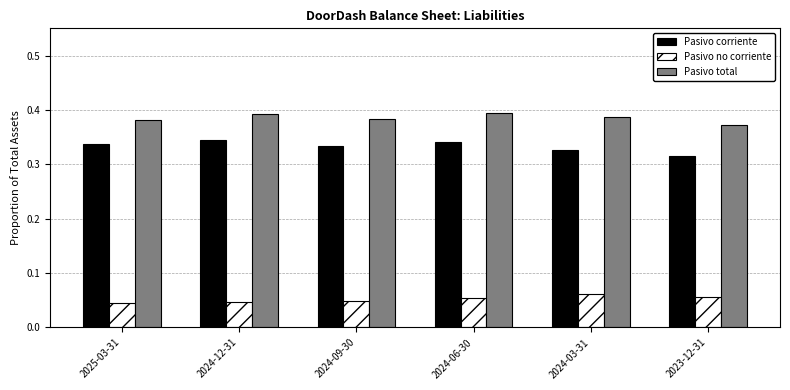

What is the sum of the Pasivo corriente values at 2024-03-31 and 2024-12-31?

0.7